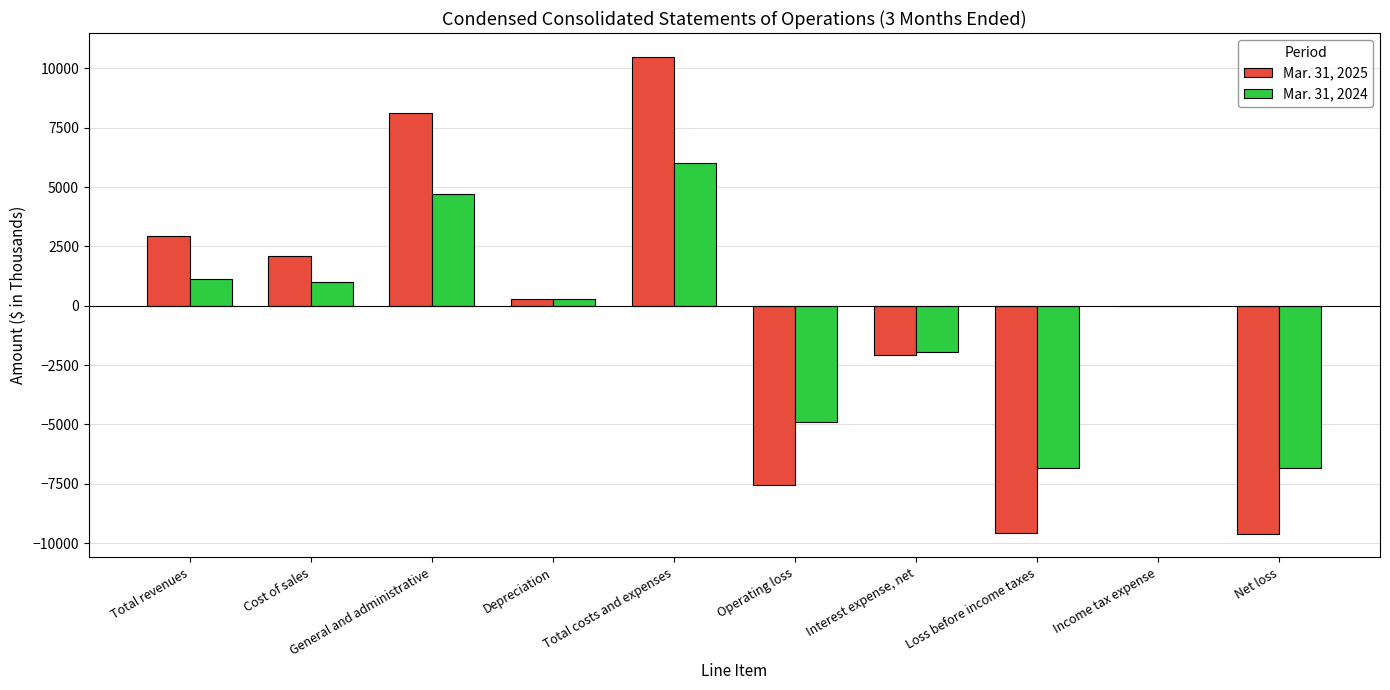

Where does the Mar. 31, 2024 series first go above 295?

Total revenues